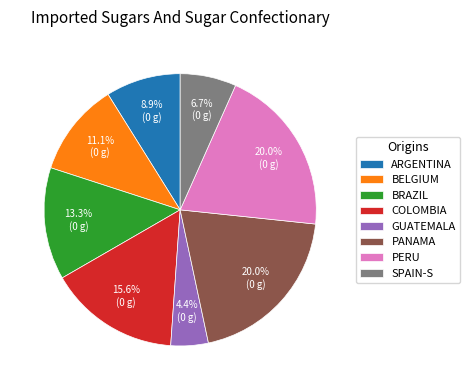

Is there a majority slice in this chart?

No